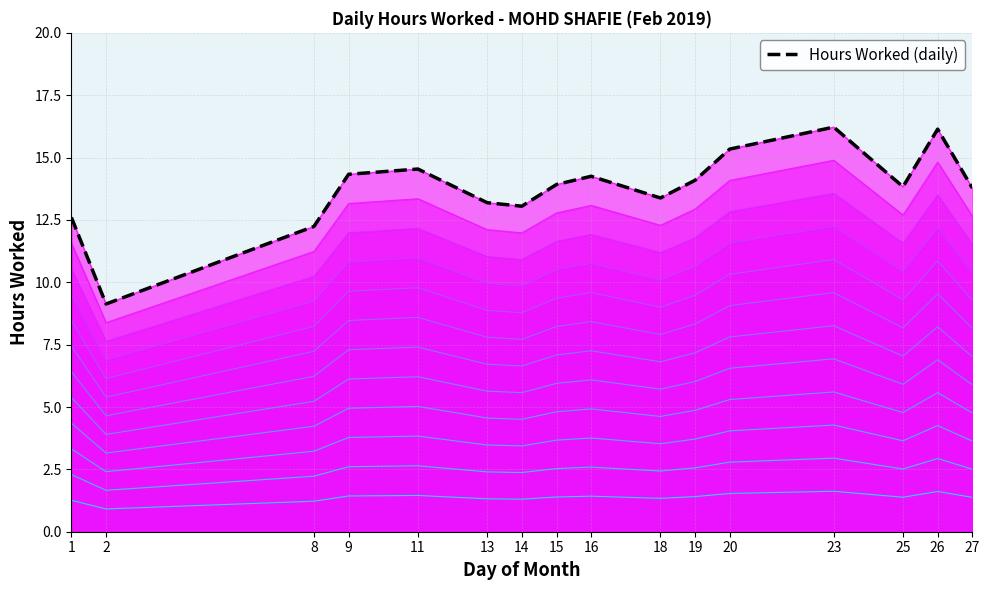

Which has a higher value, 16 or 2?

16